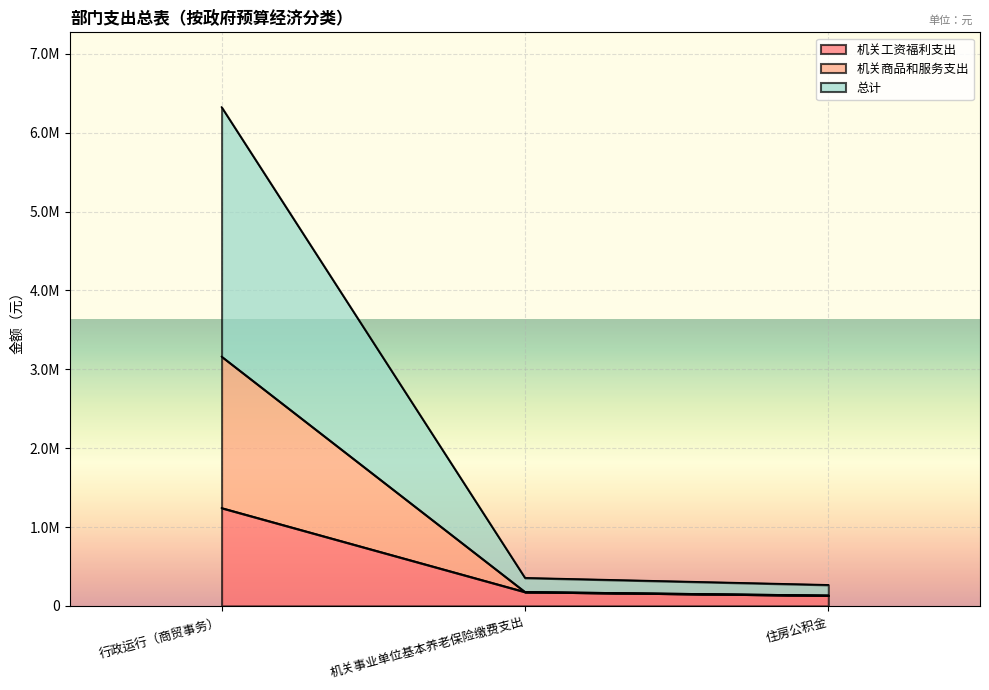

What value does the 总计 series have at 行政运行（商贸事务）?

6323131.2